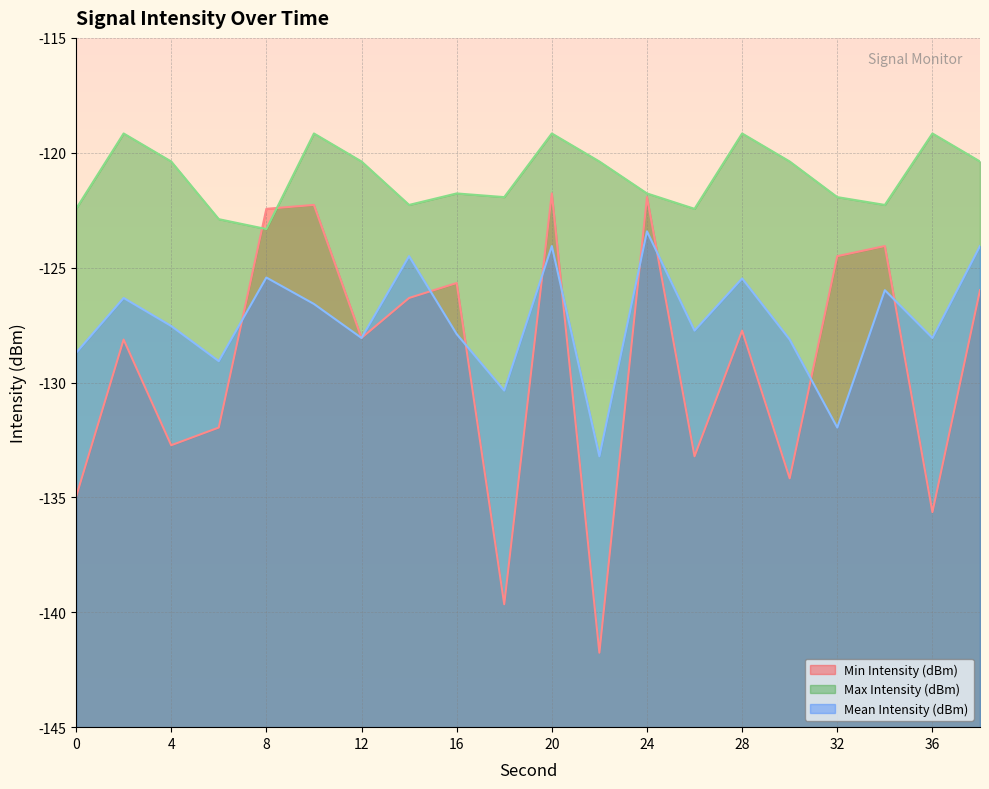

Is the value of Max Intensity (dBm) at 10 greater than the value of Mean Intensity (dBm) at 4?

Yes